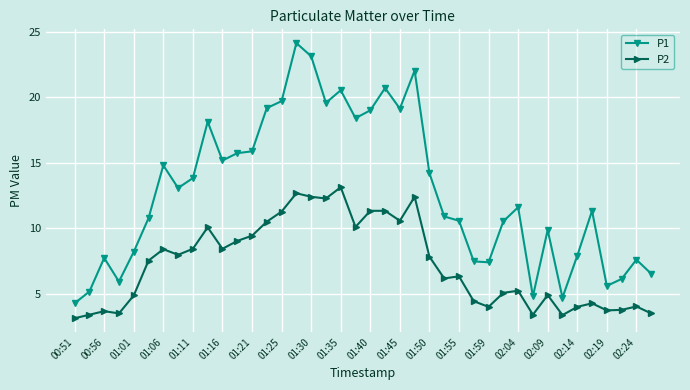

Which series has the widest spread of values?

P1